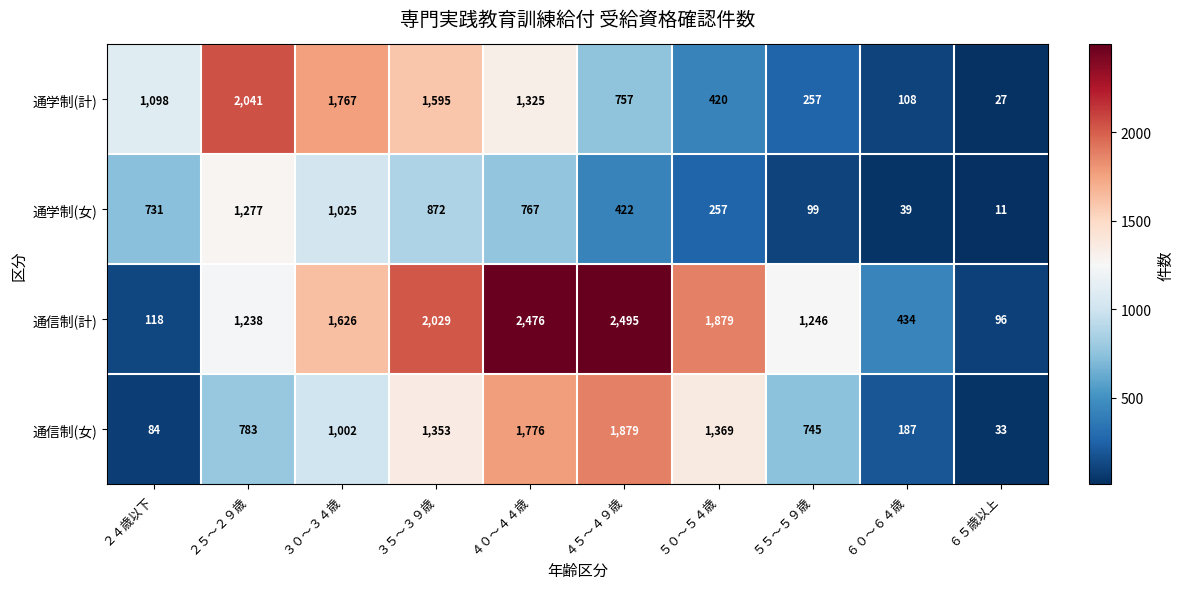

What is the difference between the maximum and second lowest values in the 通信制(計) series?

2377